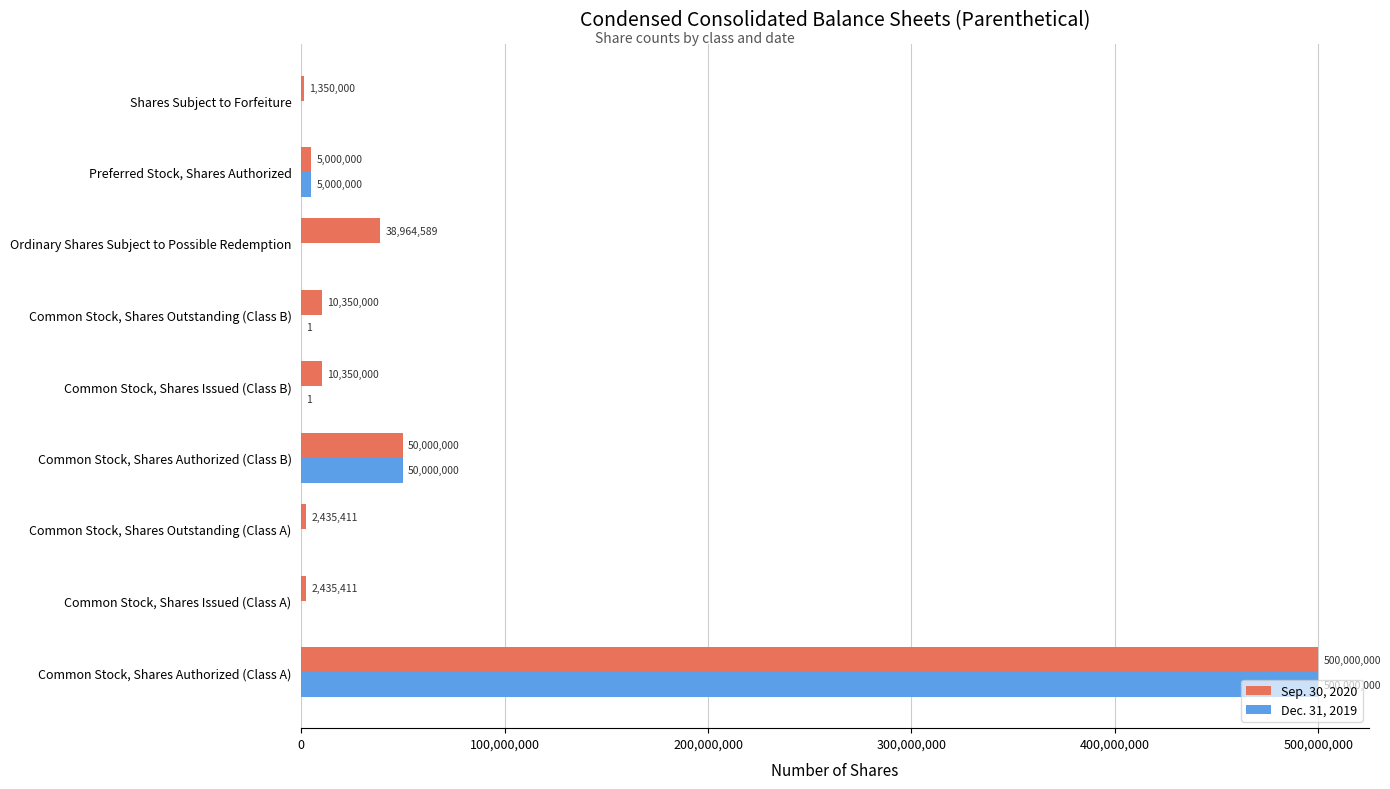

The value of Sep. 30, 2020 at Common Stock, Shares Authorized (Class B) is 50000000. True or false?

True